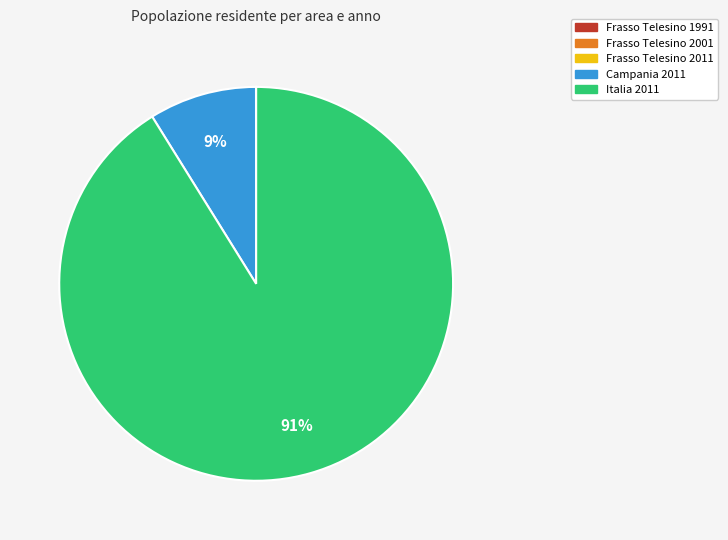

Which slice represents more than half of the pie?

Italia 2011